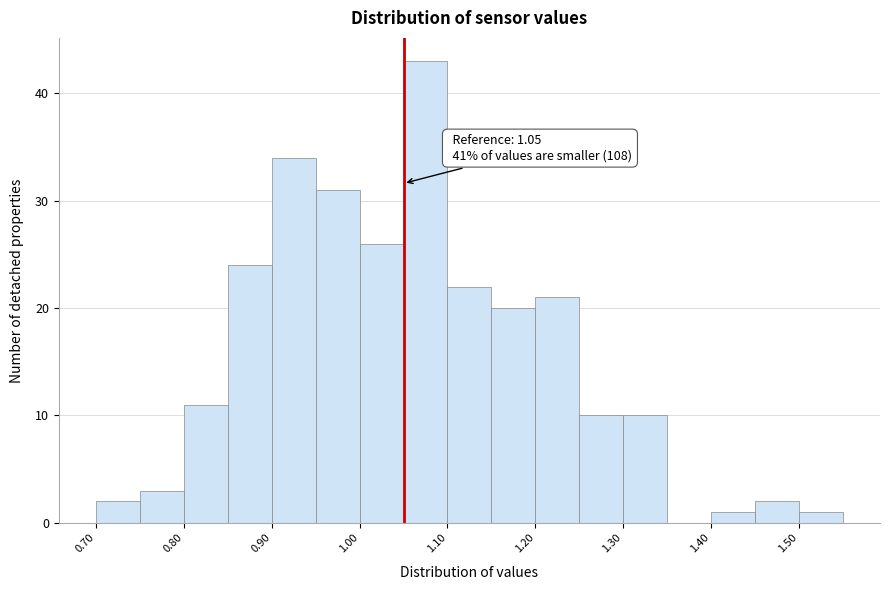

Over which range of the x-axis is the bar tallest?

1.05 to 1.10